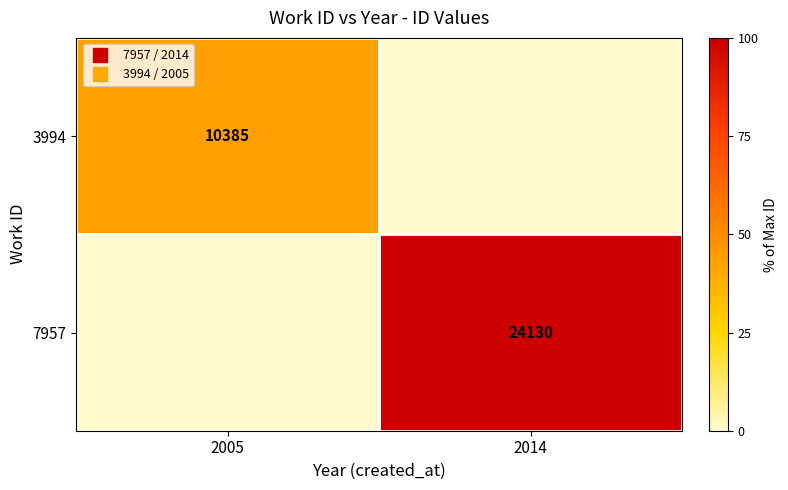

At how many categories does at least one series exceed 38?

2